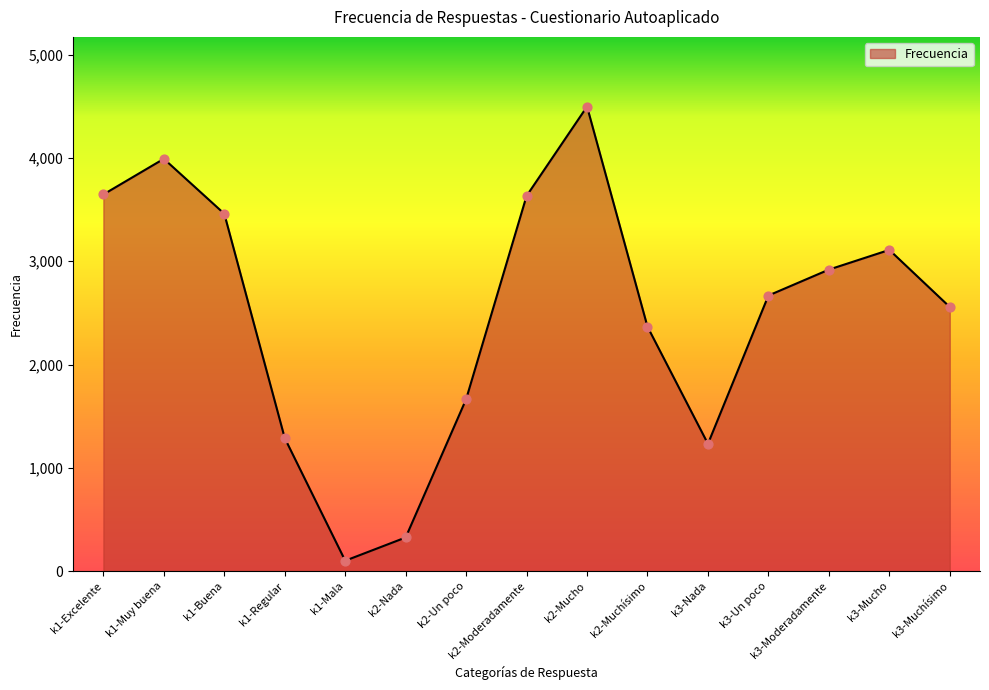

Approximately how many times larger is the value at k2-Moderadamente compared to k2-Un poco?

2.2